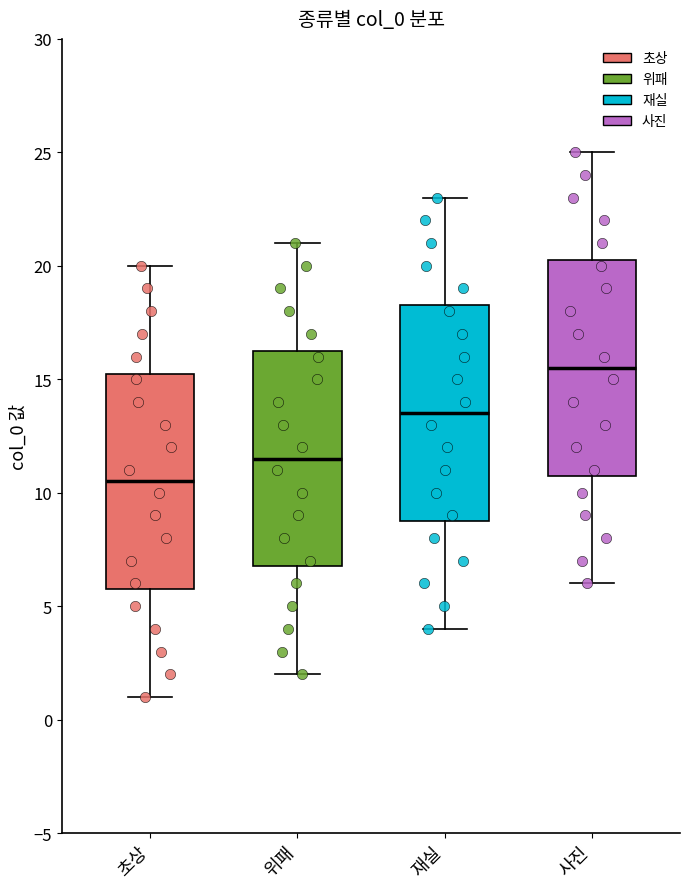

Where is the lower edge of the box for 위패 on the y-axis? The values are not printed on the chart, so give them approximately, as read against the axis.

7.0